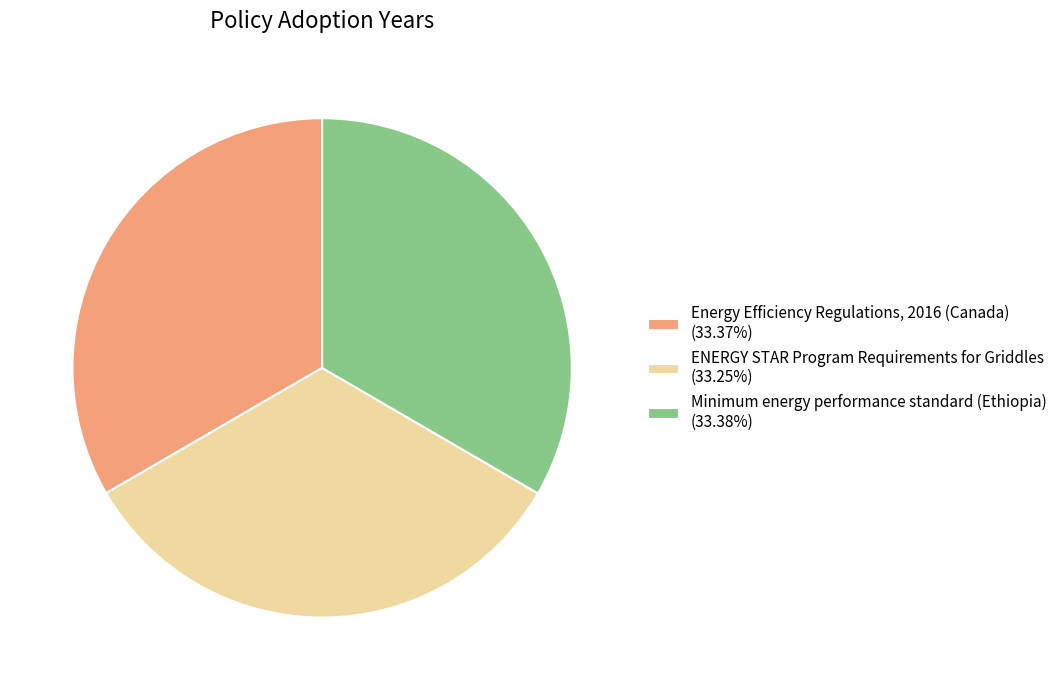

Is the sum of Energy Efficiency Regulations, 2016 (Canada) (33.37%) and Minimum energy performance standard (Ethiopia) (33.38%) greater than half?

Yes